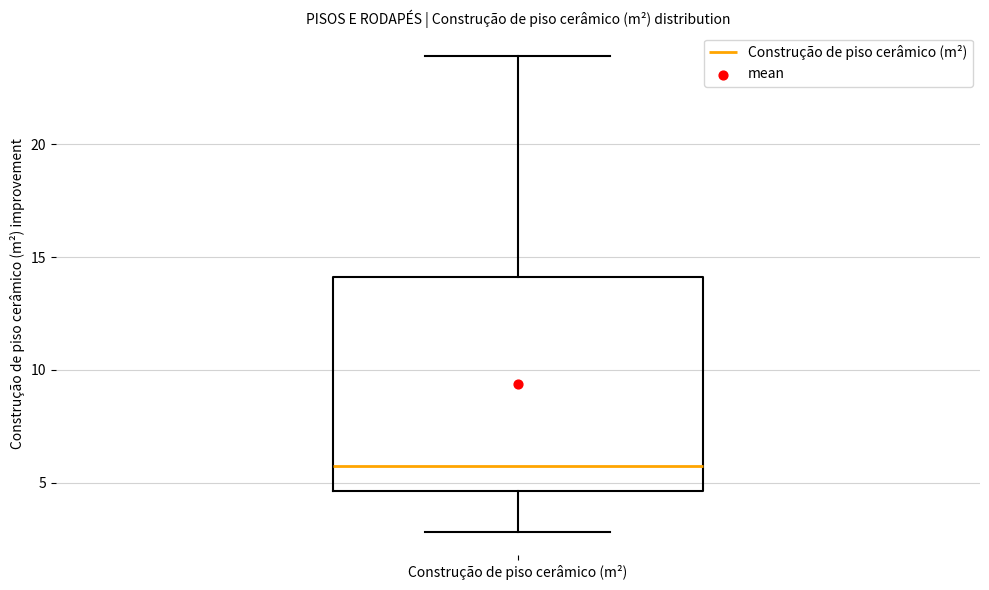

Transcribe this box plot: give where the median line is, the range the box spans, and where the two whiskers end, as read against the y-axis. The values are not printed on the chart, so give them approximately, as read against the axis.

median 5.5, box 4.5 to 14.0, whiskers 3.0 to 24.0